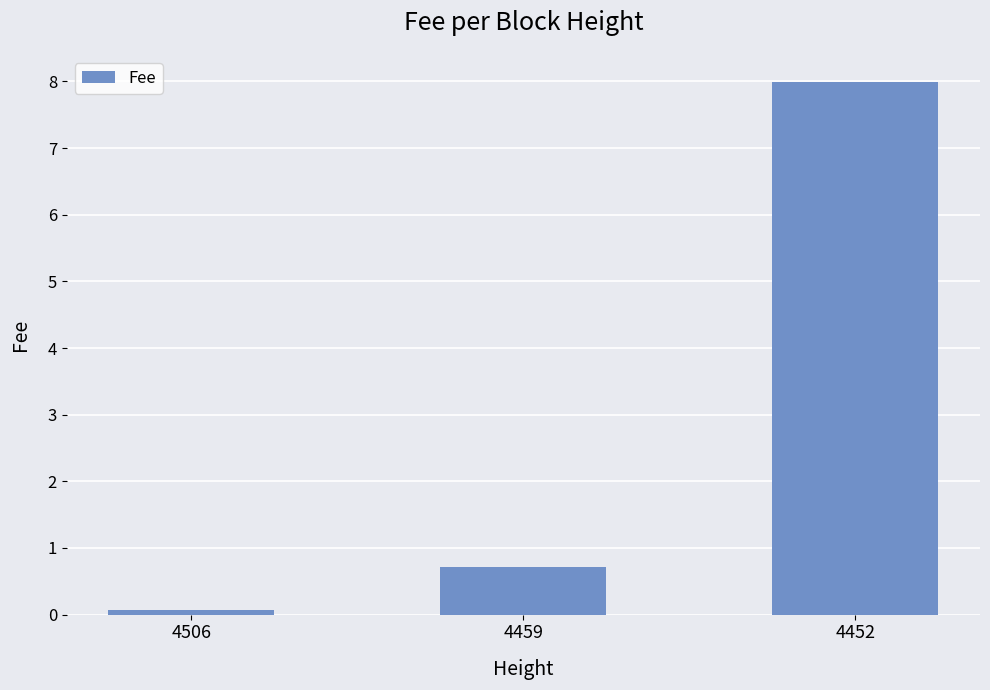

Between 4452 and 4459, which is larger?

4452